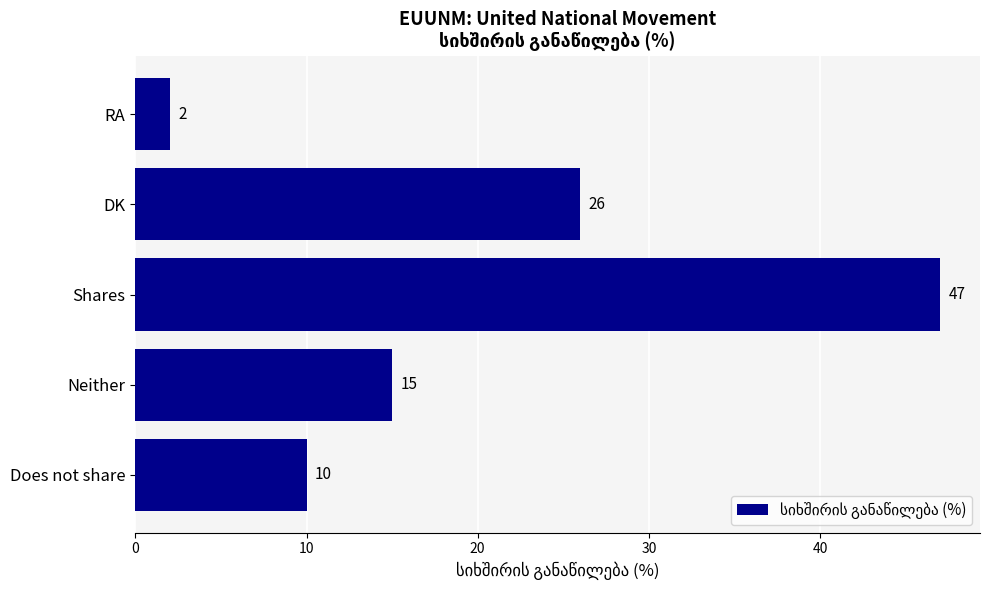

What is the difference between the maximum and minimum values?

45